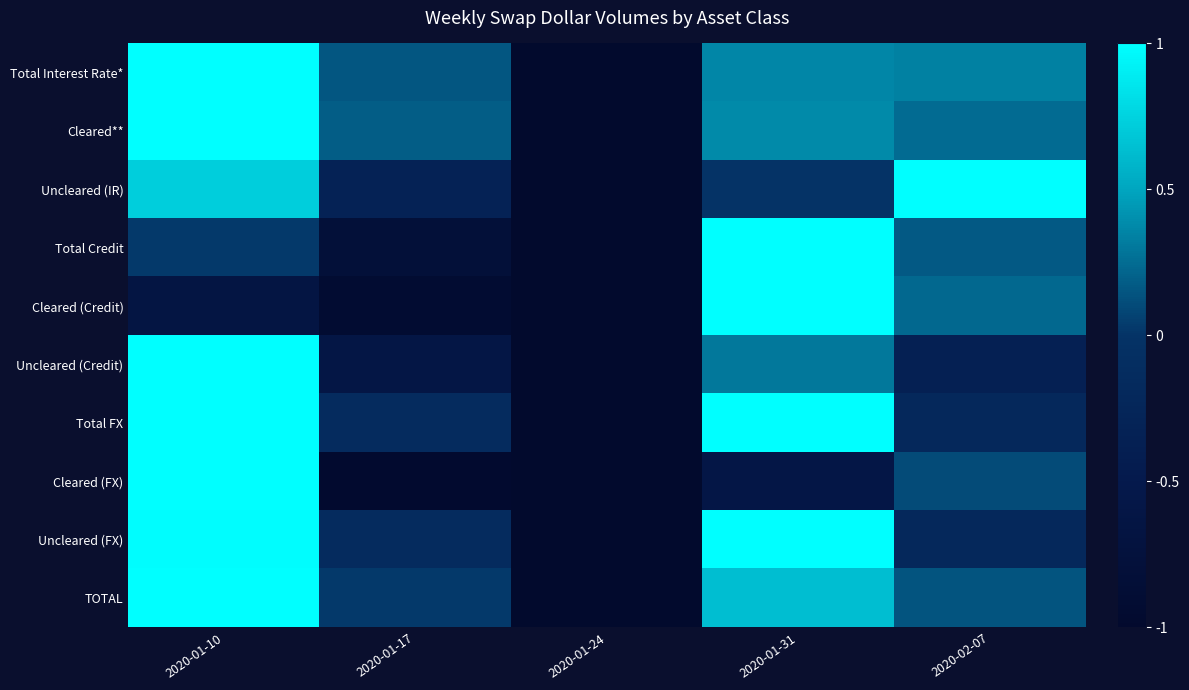

What is the minimum value shown in the chart?

-1.0